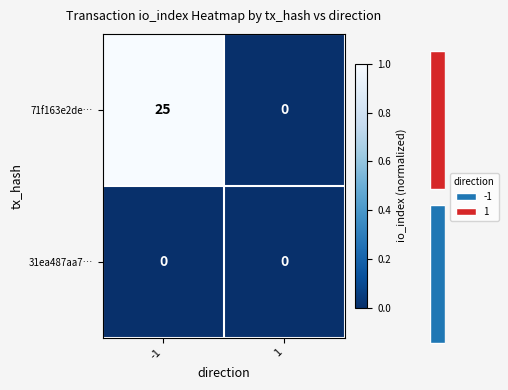

At 1, list the series in order from largest to smallest.

71f163e2de…, 31ea487aa7…